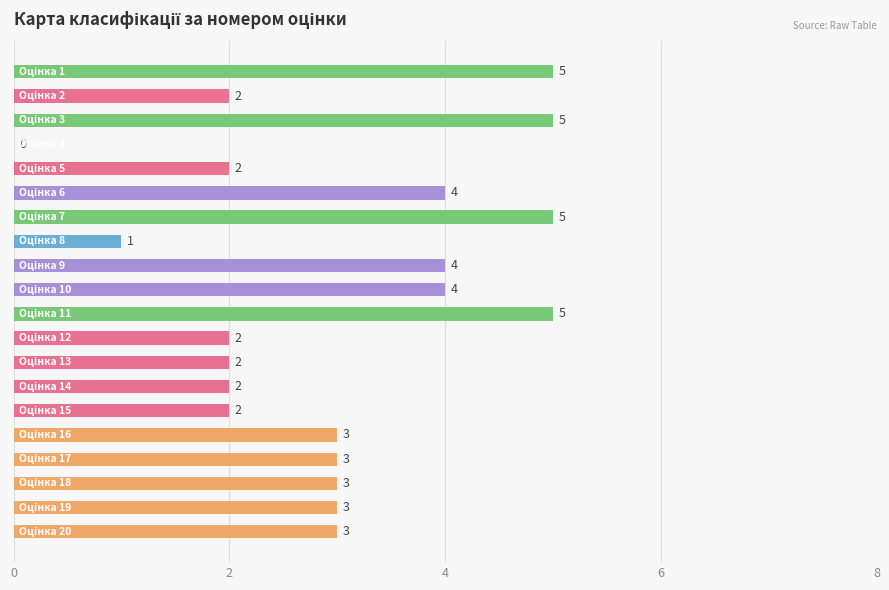

What is the sum of all values?

60